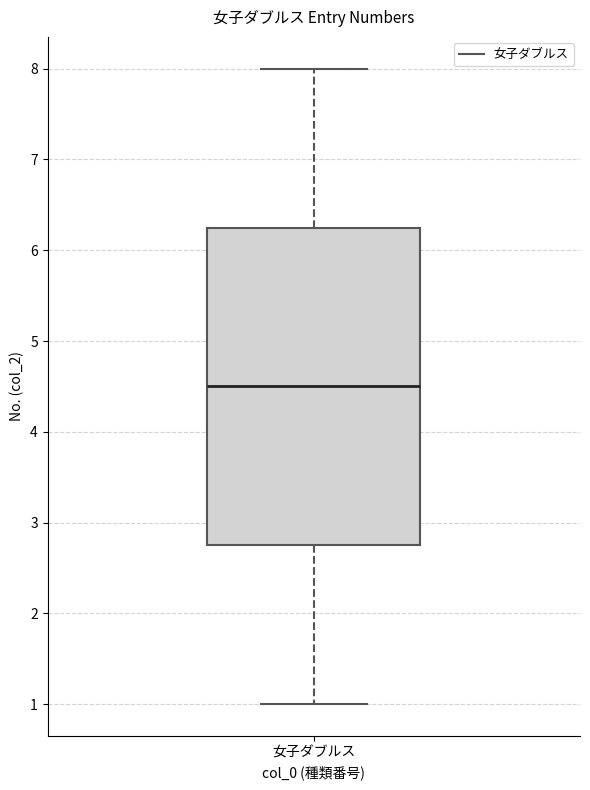

Where is the lower edge of the box for 女子ダブルス on the y-axis? The values are not printed on the chart, so give them approximately, as read against the axis.

2.8